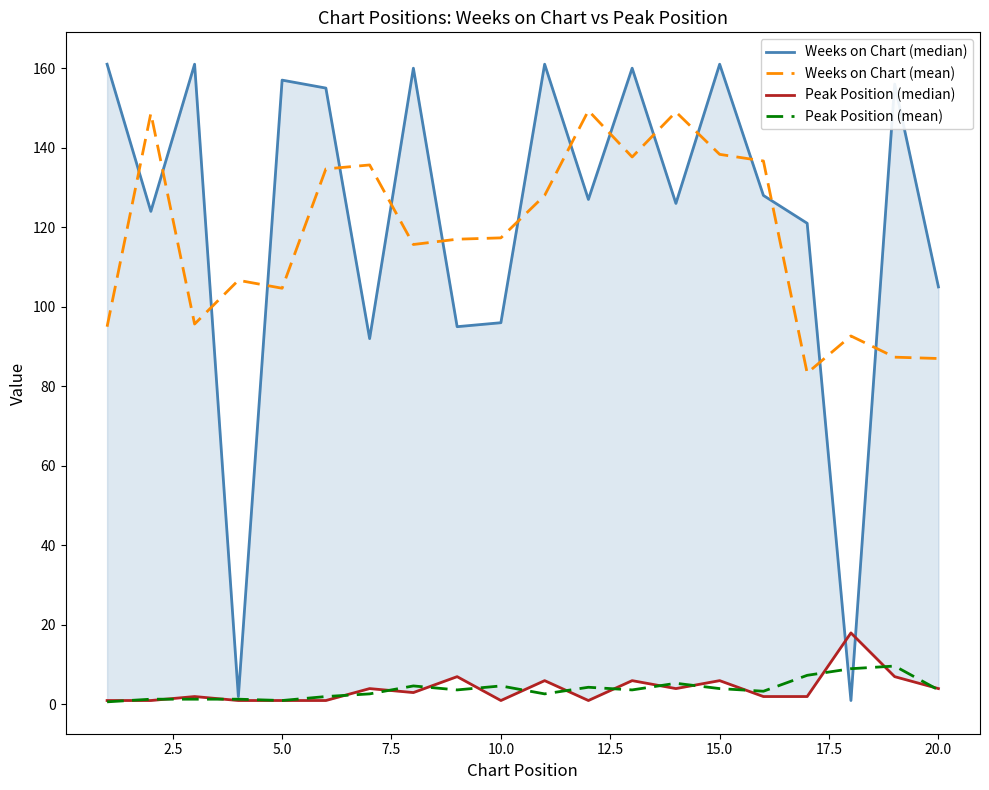

What is the maximum value for Weeks on Chart (mean)?

149.3